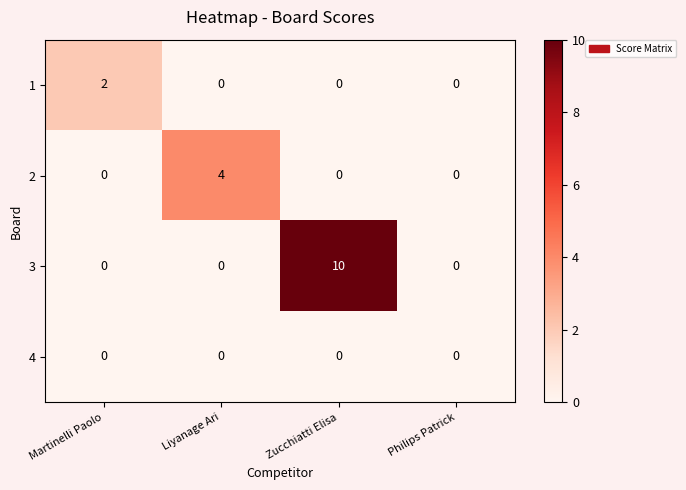

At which category is the sum across all series the highest?

Zucchiatti Elisa